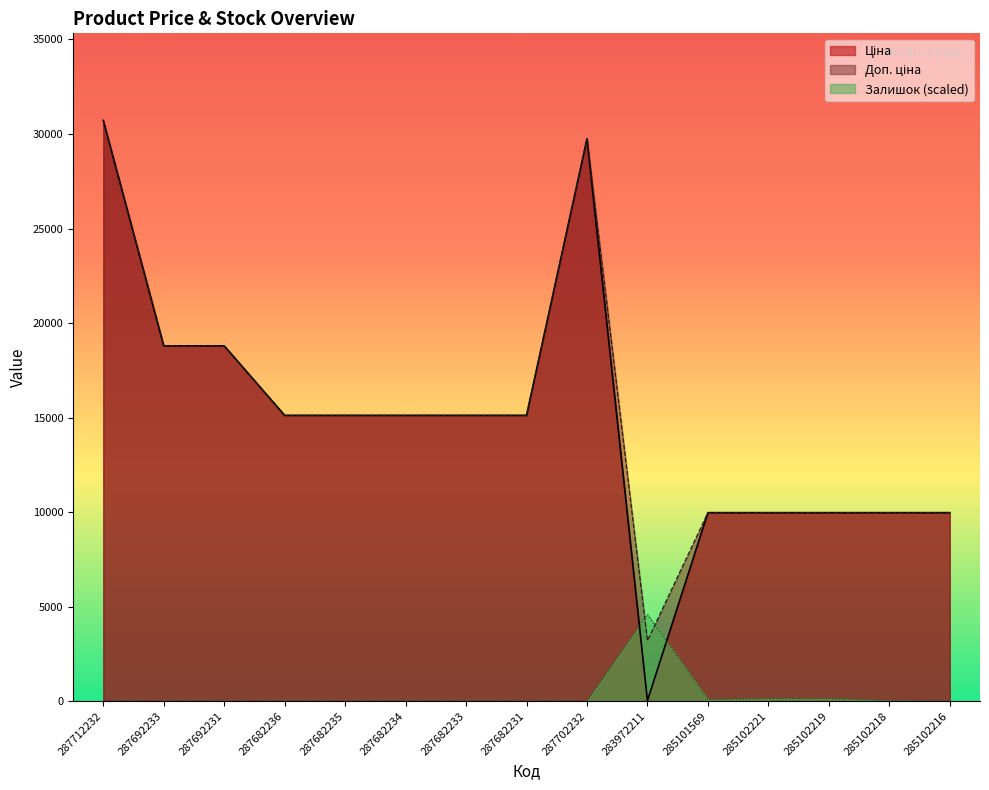

What is the label of the 10th point from the right?

287682234